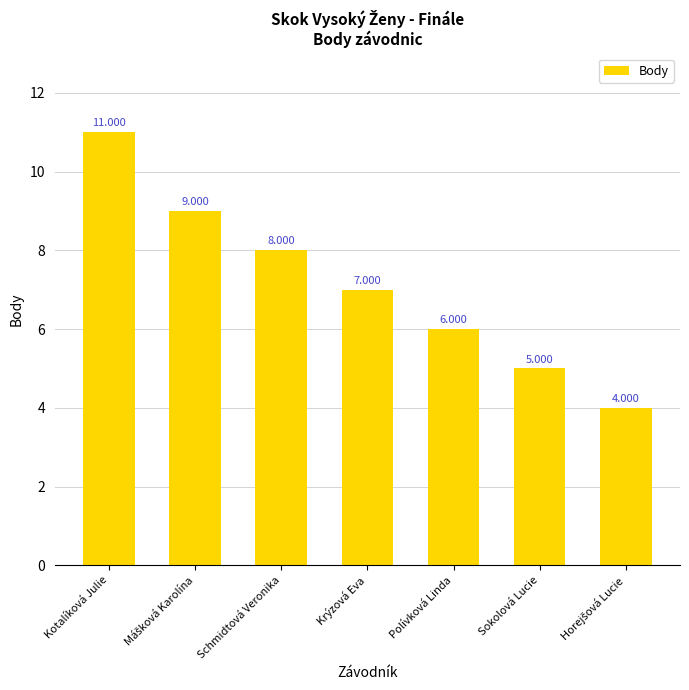

How many bars are there in total?

7